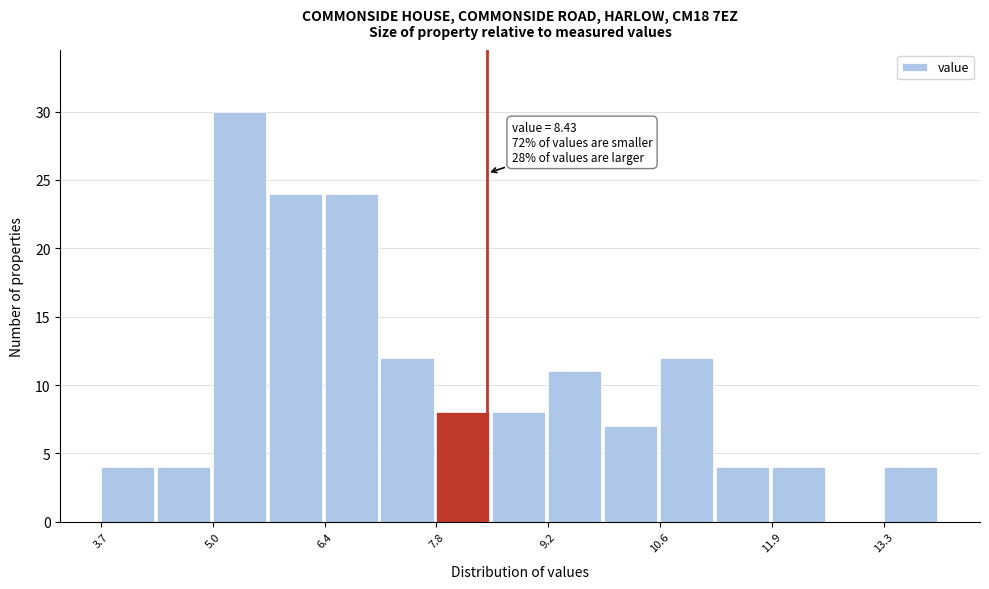

Around what value on the x-axis is the tallest bar? Give the approximate position of its centre, as read against the axis.

5.4